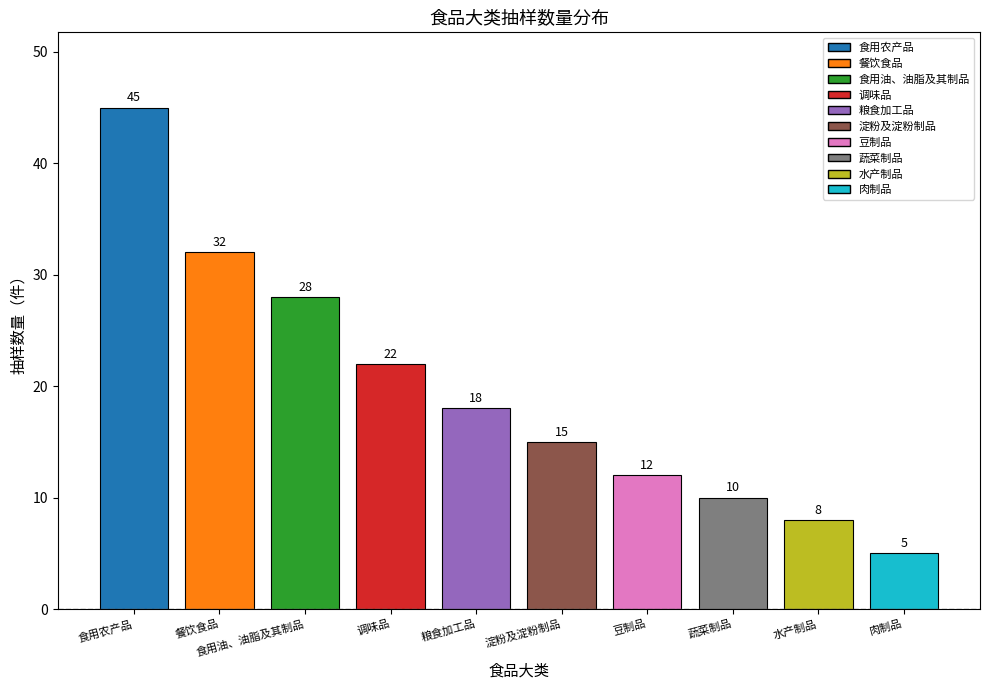

How many values are below 18?

5